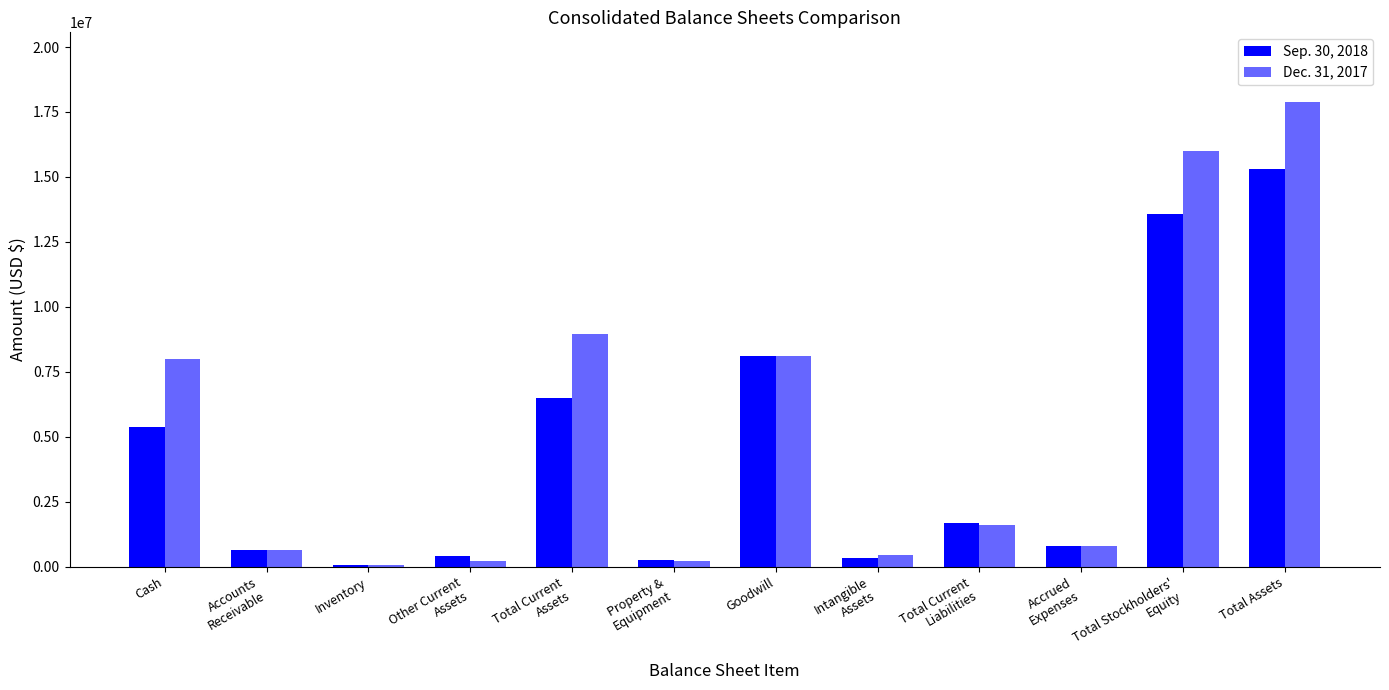

True or false: Sep. 30, 2018 has a value of 581631 at Other Current
Assets.

False